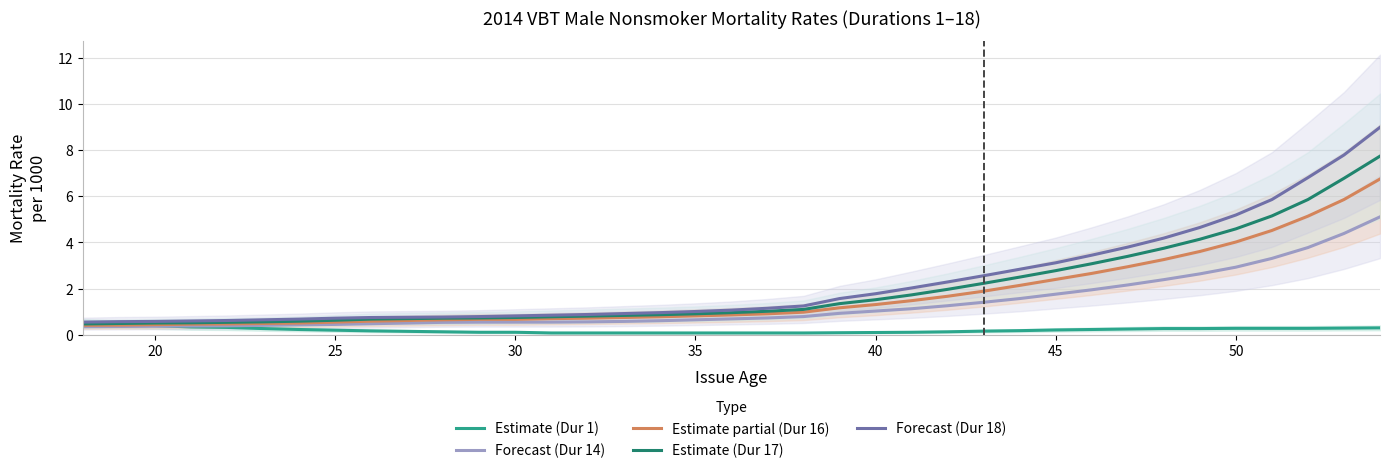

Count the number of data series in this chart.

5